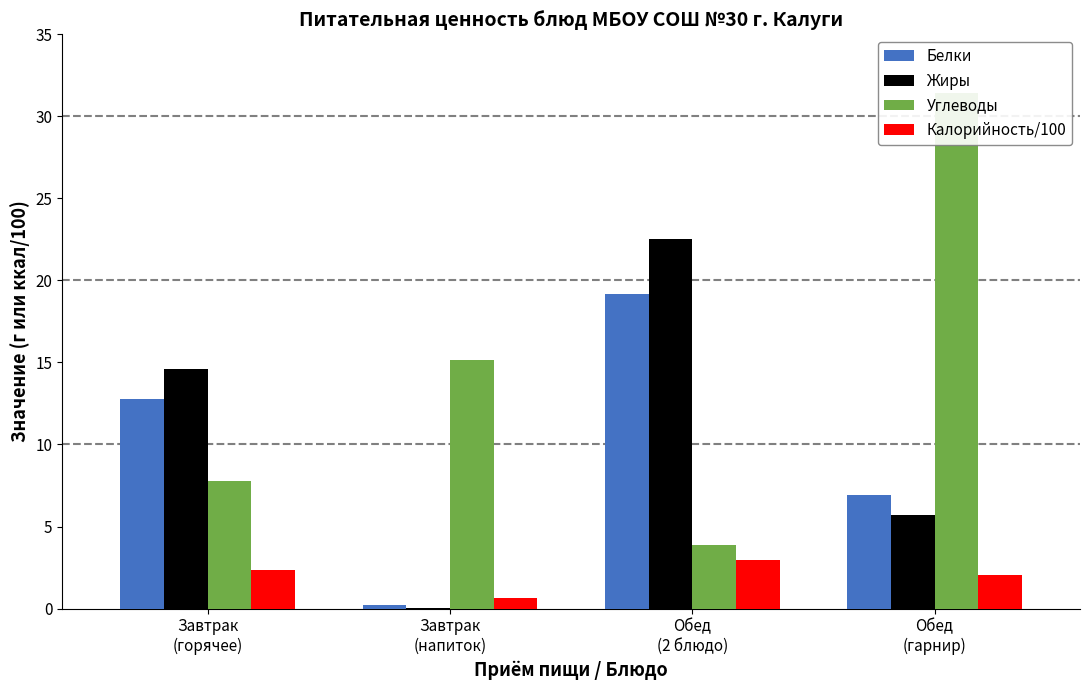

What is the difference between the highest and lowest values at Обед
(гарнир)?

29.3